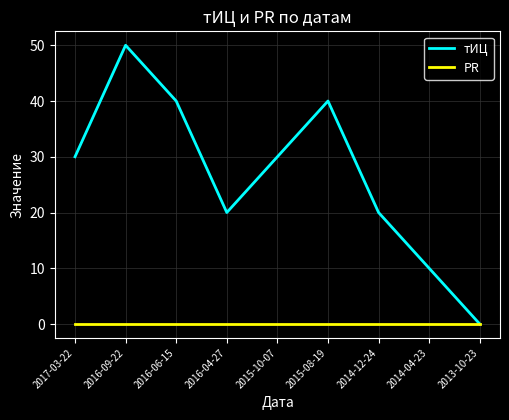

At which category is the sum across all series the highest?

2016-09-22